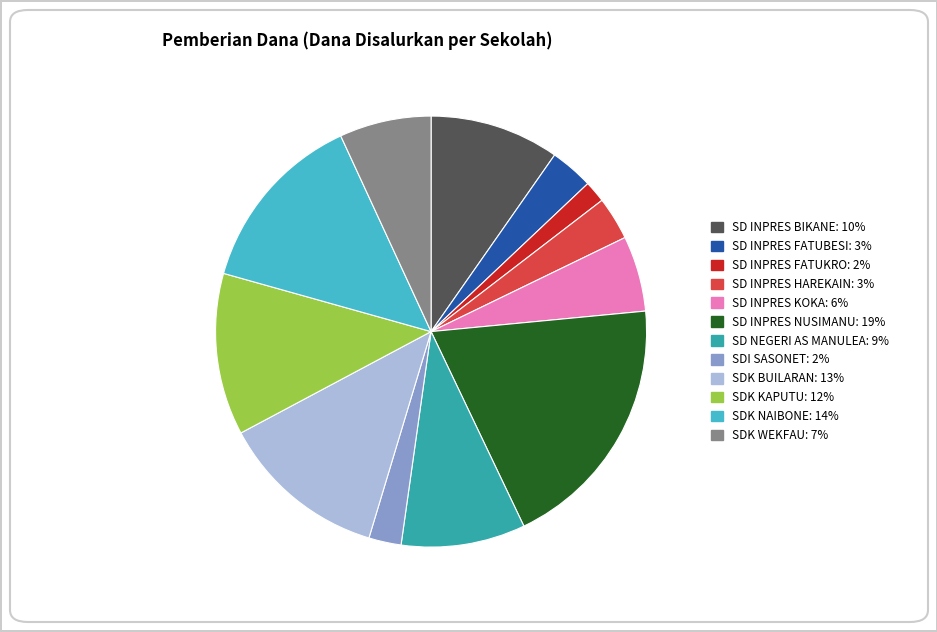

Between SD INPRES HAREKAIN and SDK BUILARAN, which is larger?

SDK BUILARAN